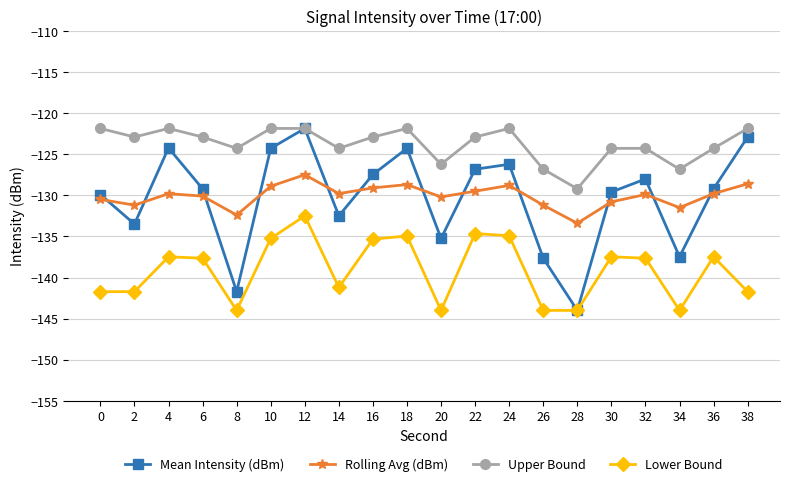

At which category is the sum across all series the highest?

12